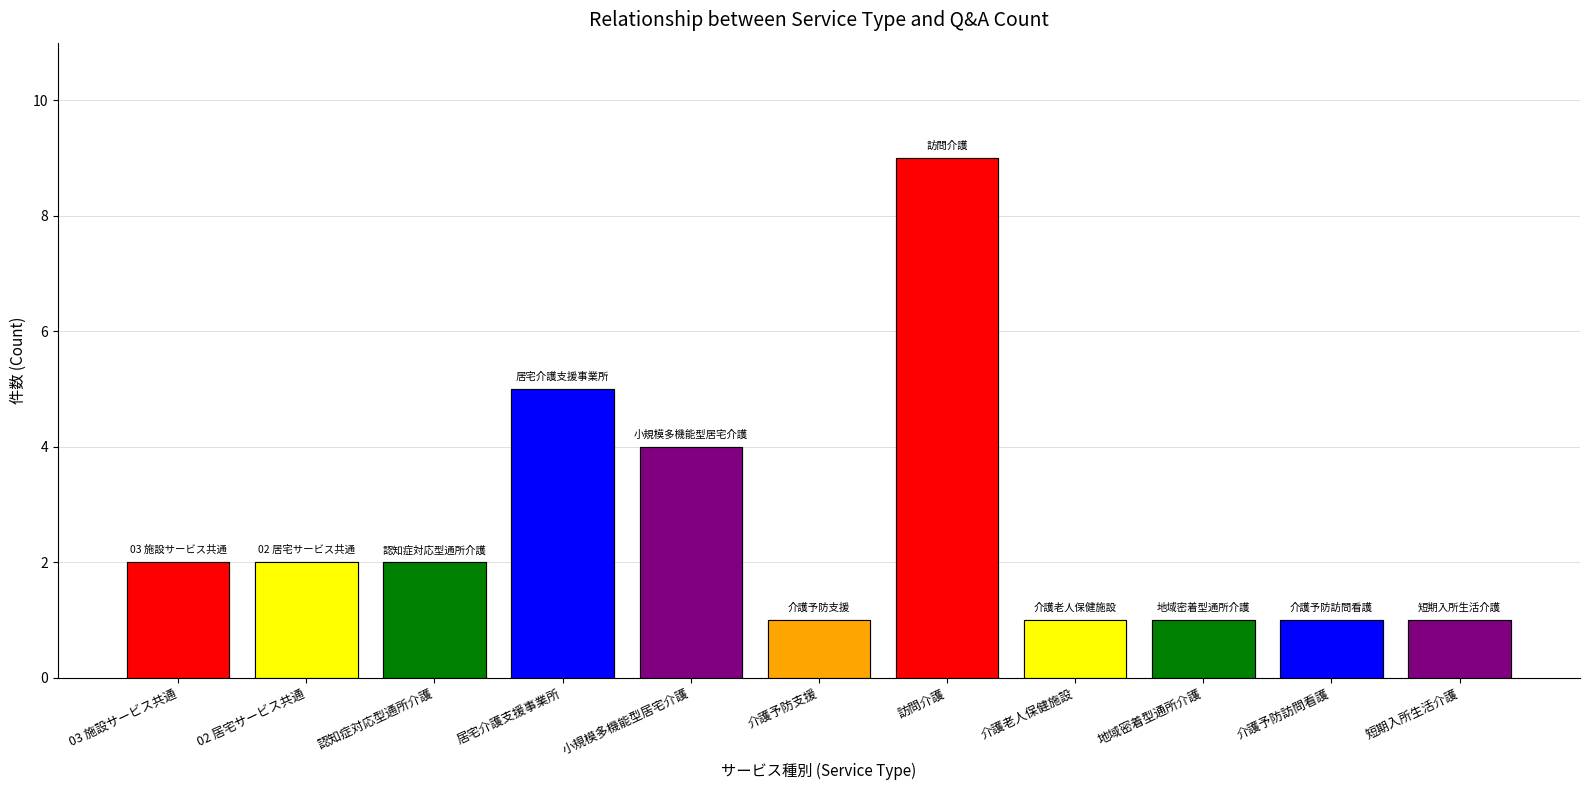

Count the number of data series in this chart.

1